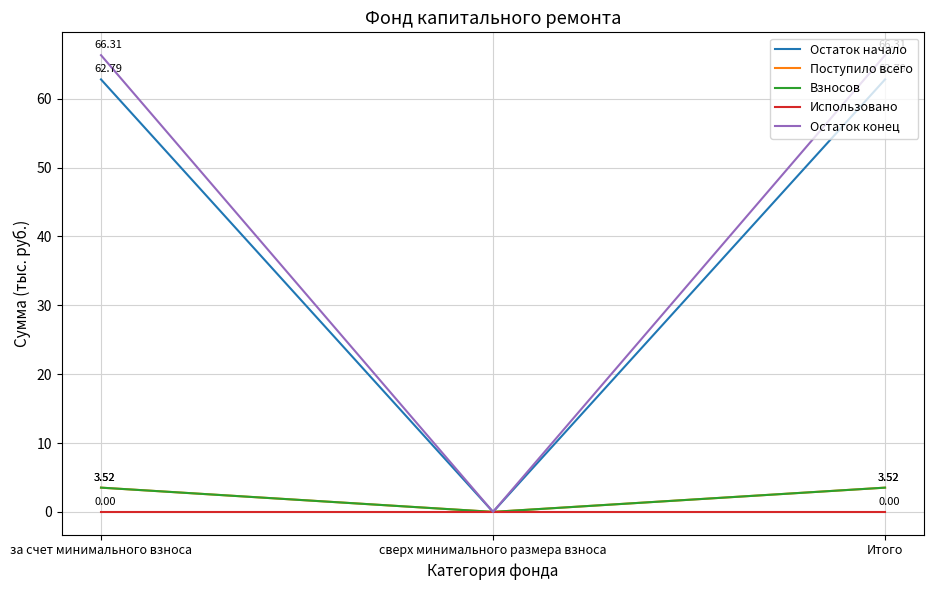

What is the sum of the Поступило всего values at за счет минимального взноса and Итого?

7.0